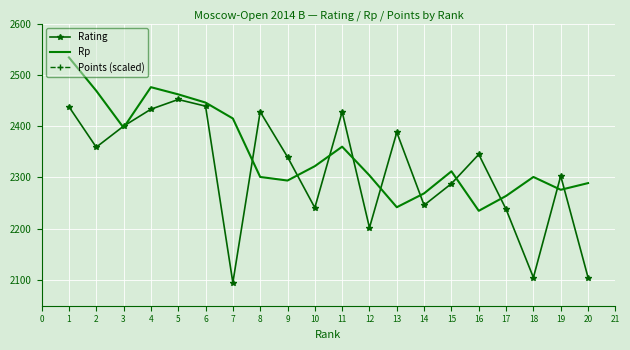

Is the value of Rating at 1 greater than the value of Points (scaled) at 17?

No